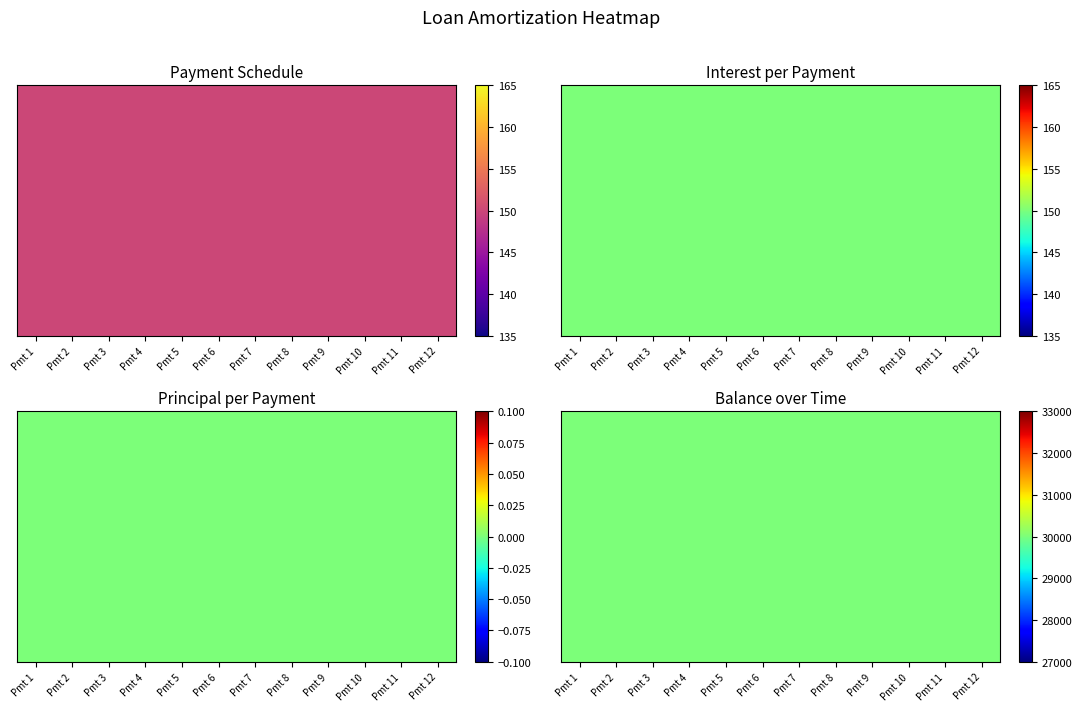

Which series has the widest spread of values?

Payment